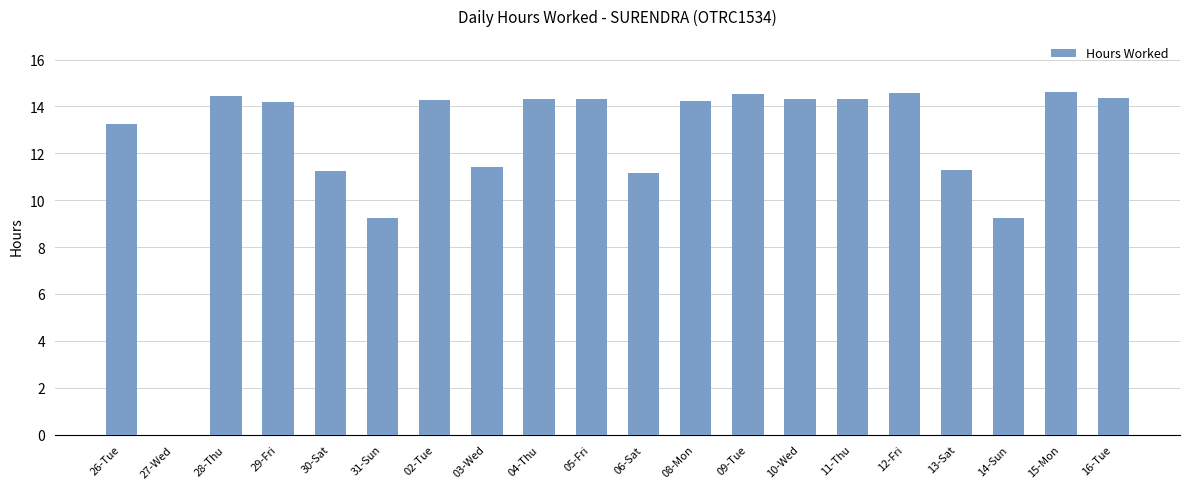

How many categories are shown in the chart?

20